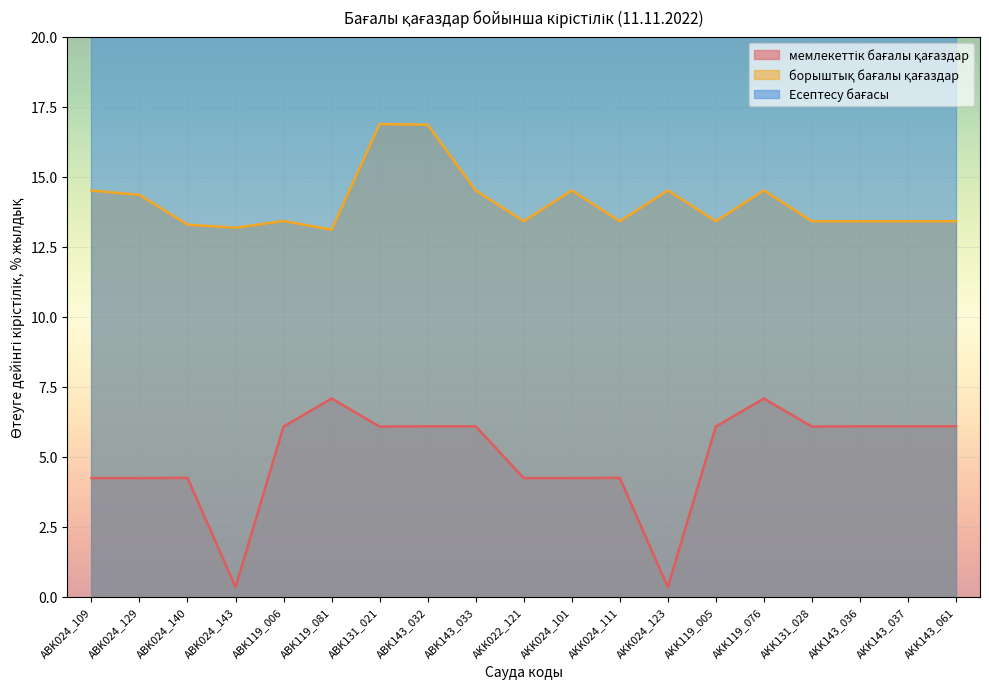

At which category does борыштық бағалы қағаздар reach its first local peak?

ABK119_006